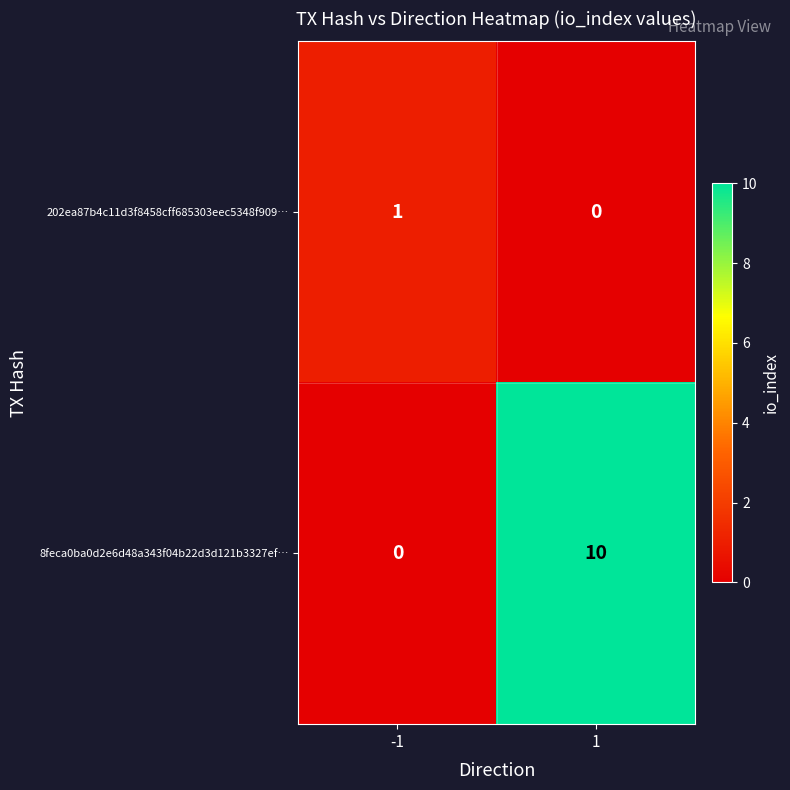

At which category is the sum across all series the highest?

1